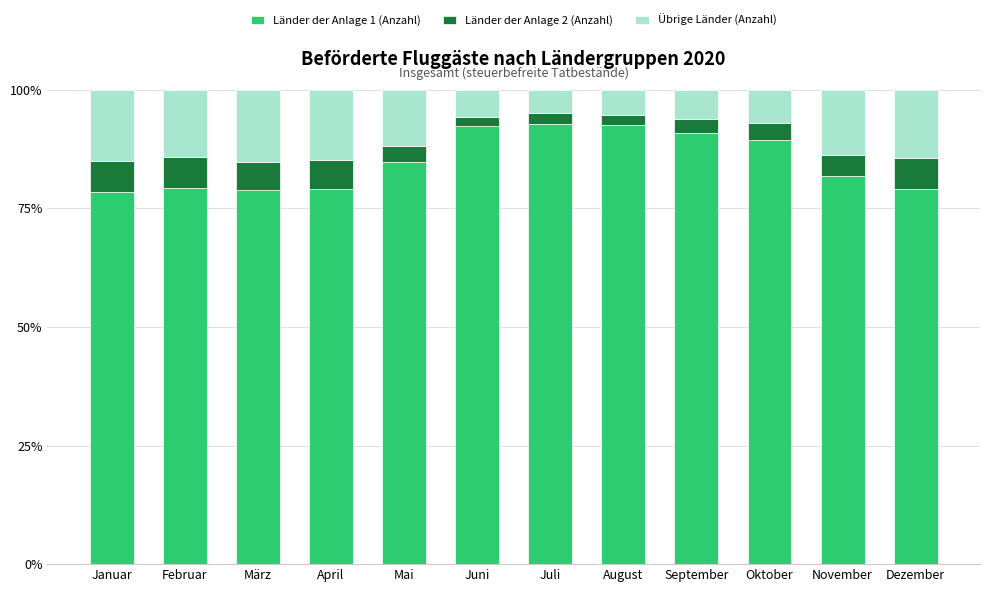

Where is Länder der Anlage 1 (Anzahl) nearest to the value 85?

Mai